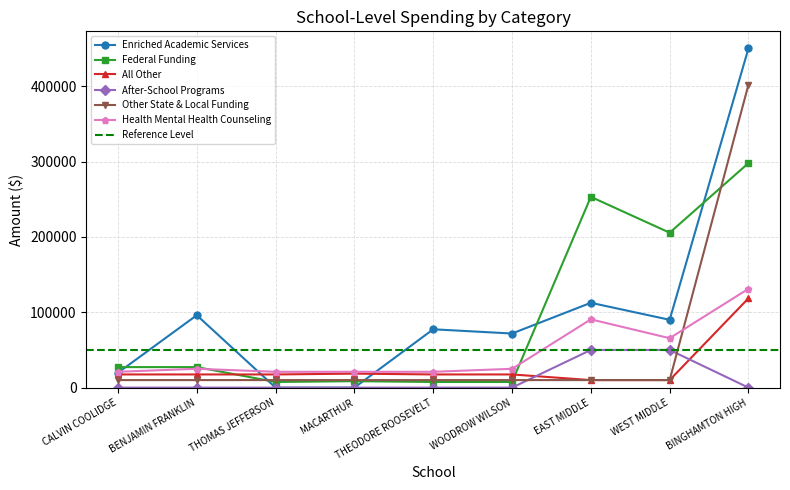

Read the Health Mental Health Counseling value at WOODROW WILSON, to the nearest 100.

25000